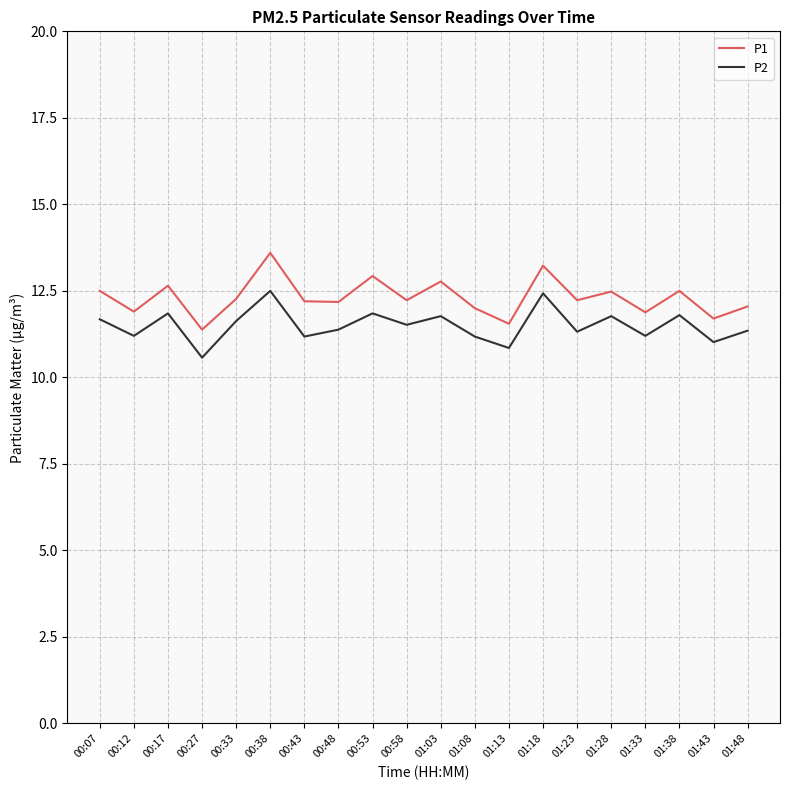

True or false: P2 has more than 0 points higher than both neighbors.

True